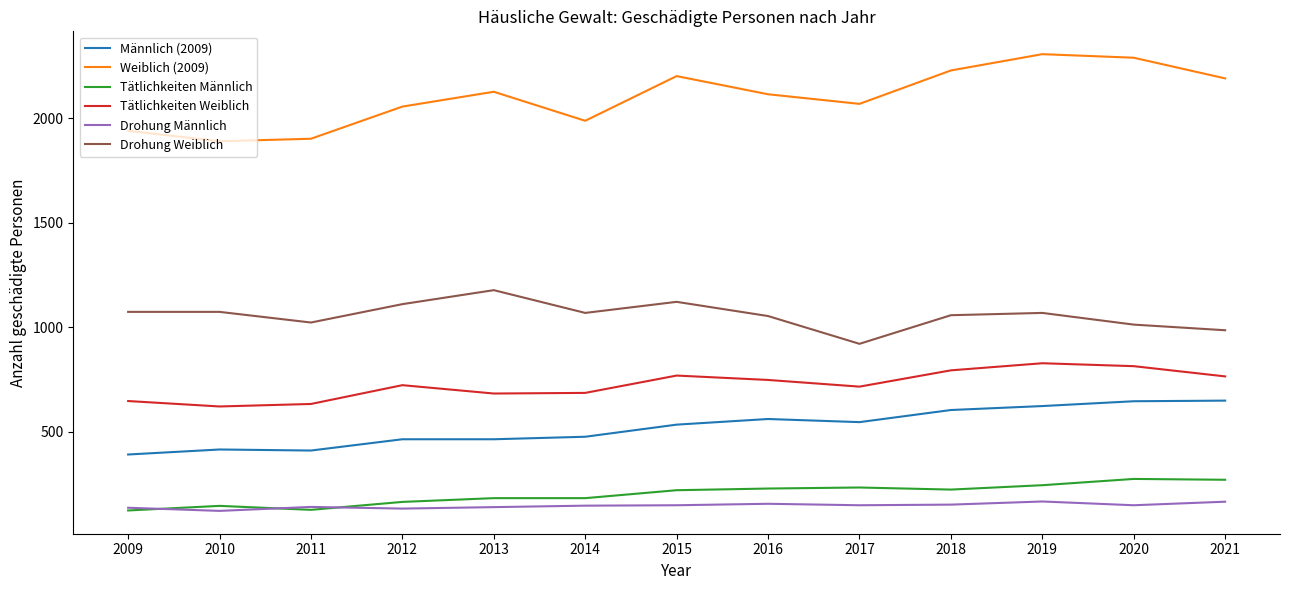

What is the sum of all Tätlichkeiten Weiblich values?

9427